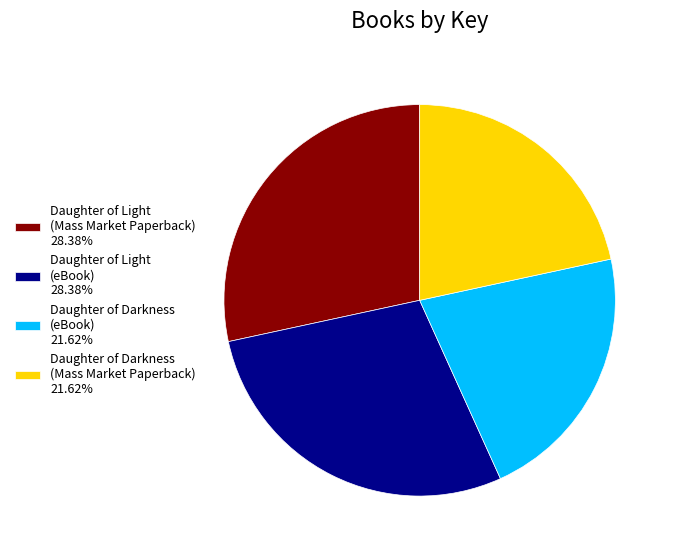

Approximately how many times larger is the value at Daughter of Darkness (Mass Market Paperback) 21.62% compared to Daughter of Light (eBook) 28.38%?

0.8